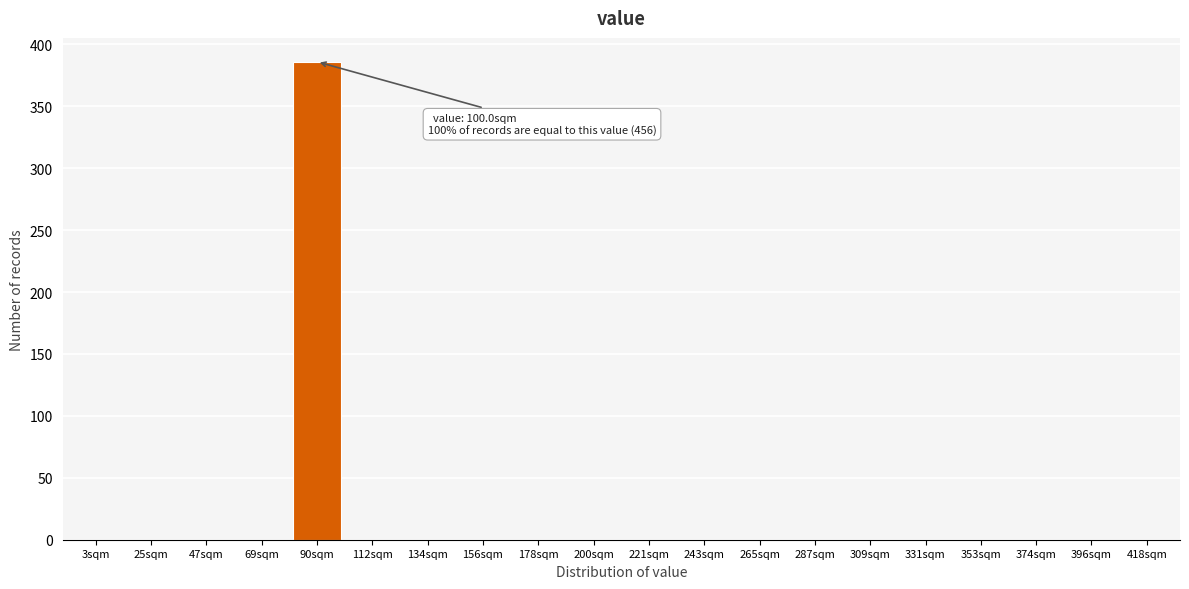

Reading right to left, list all the values displayed in this chart.

418sqm=0	396sqm=0	374sqm=0	353sqm=0	331sqm=0	309sqm=0	287sqm=0	265sqm=0	243sqm=0	221sqm=0	200sqm=0	178sqm=0	156sqm=0	134sqm=0	112sqm=0	90sqm=386	69sqm=0	47sqm=0	25sqm=0	3sqm=0